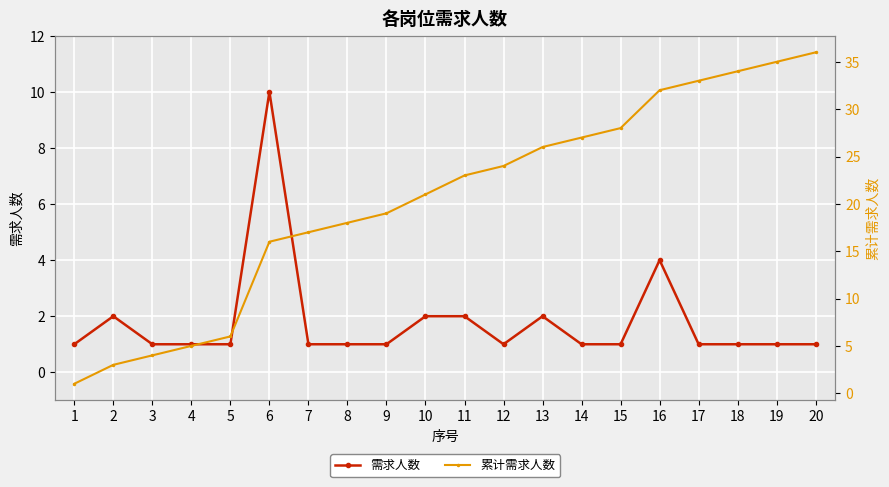

Is this an area chart (filled region under the line)?

No